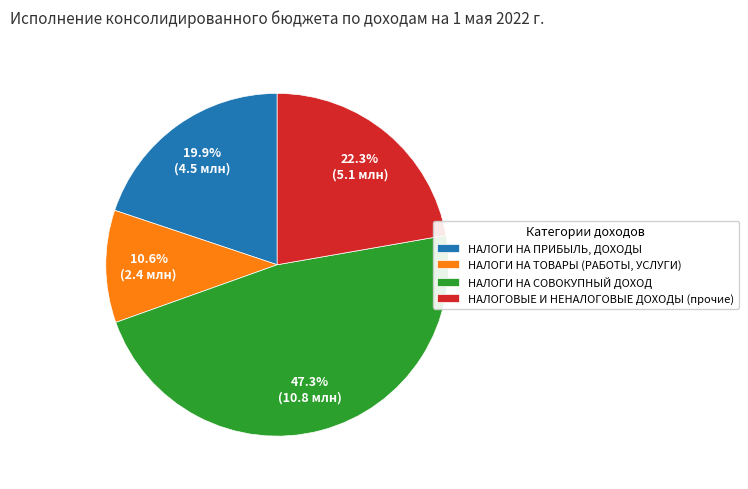

To the nearest percent, what portion does НАЛОГИ НА ПРИБЫЛЬ, ДОХОДЫ represent?

20%